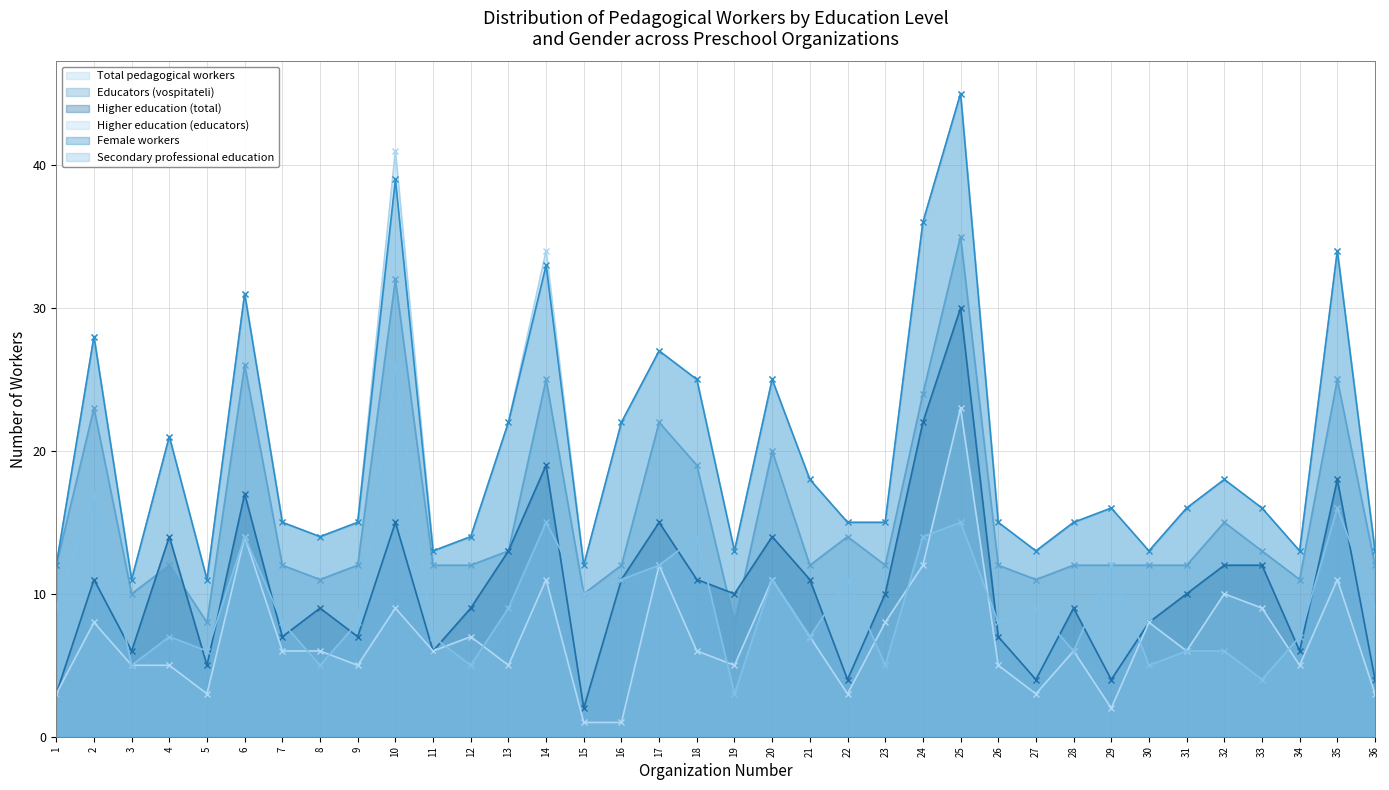

Rank the series by their maximum value, from highest to lowest.

Total pedagogical workers, Female workers, Educators (vospitateli), Higher education (total), Secondary professional education, Higher education (educators)